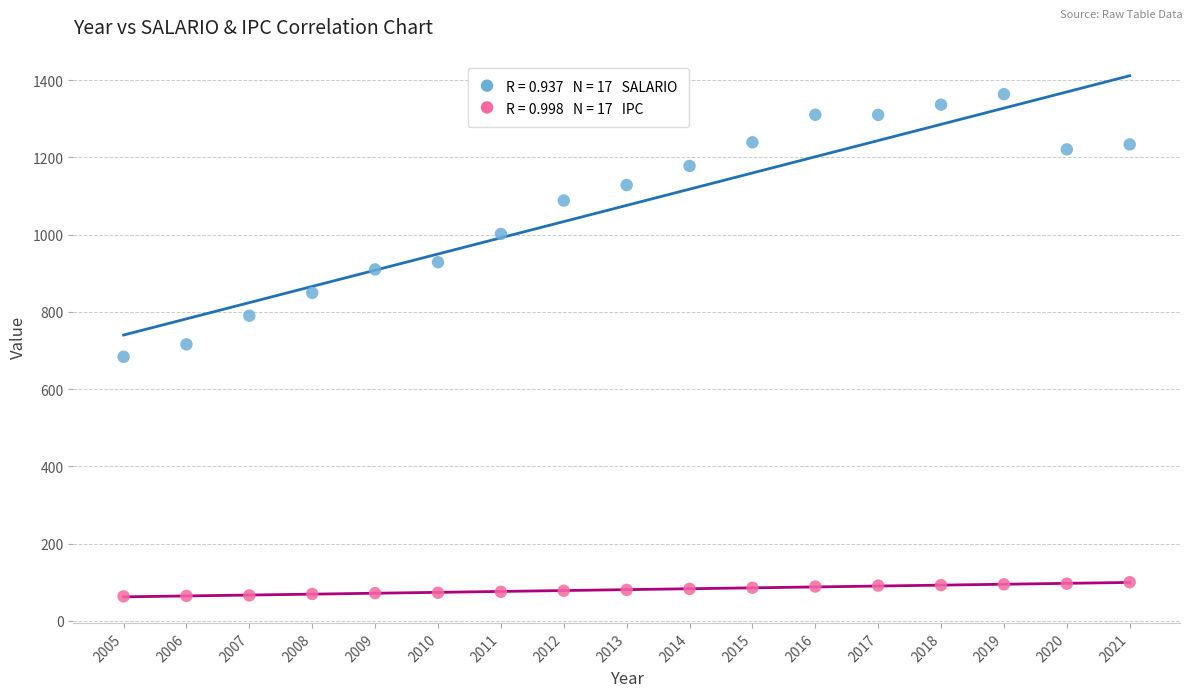

Across all data points, what is the range of X values (max minus min)?

16.0